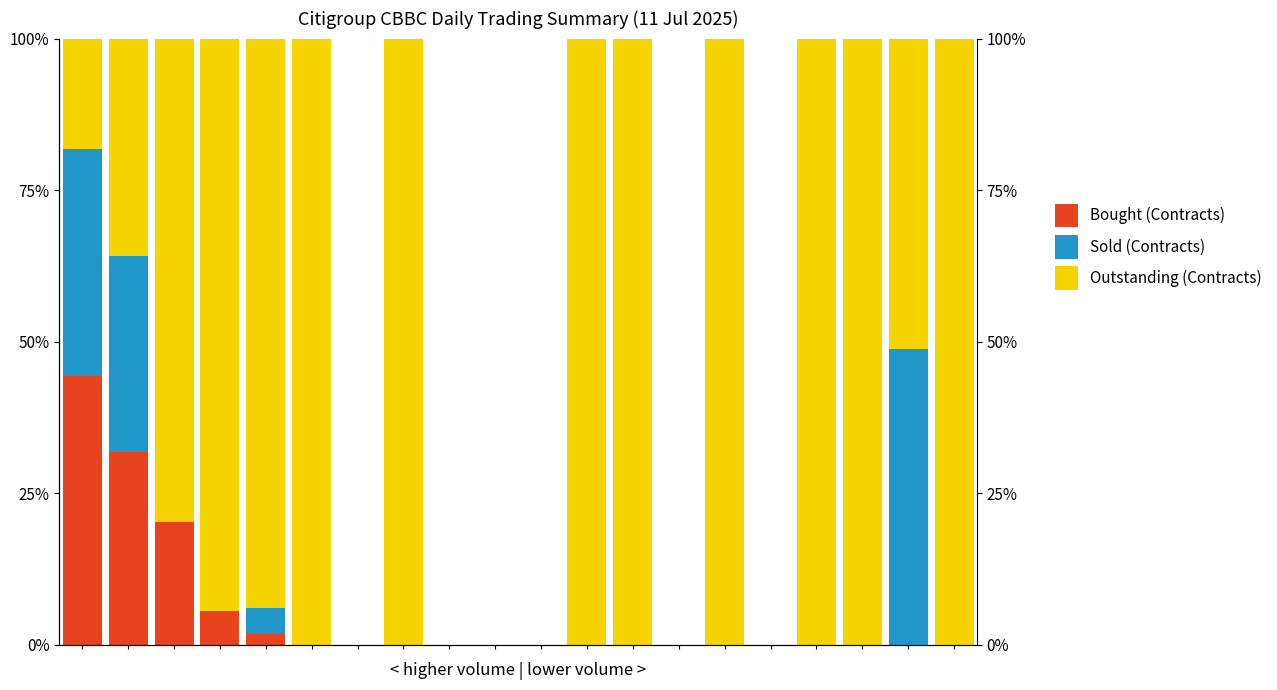

Are the bars horizontal?

No